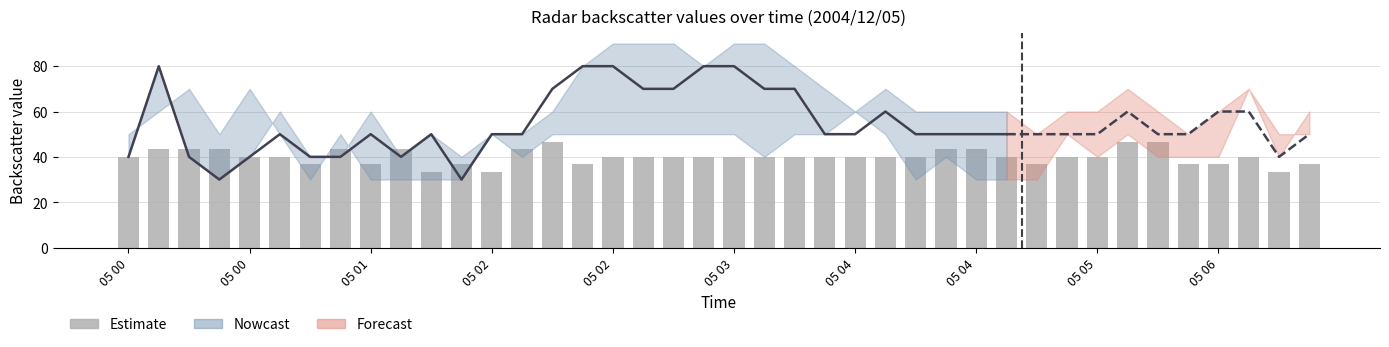

Where is the data nearest to the value 40?

05 03